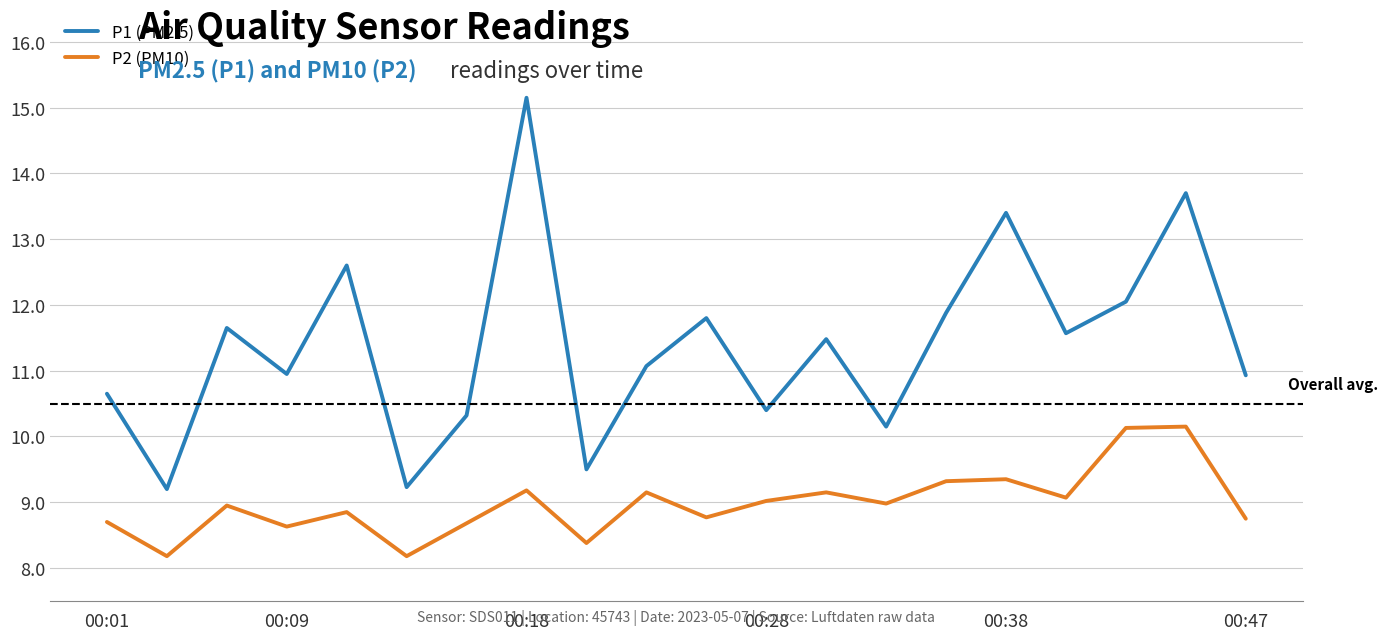

Which series has the largest total across all categories?

P1 (PM2.5)